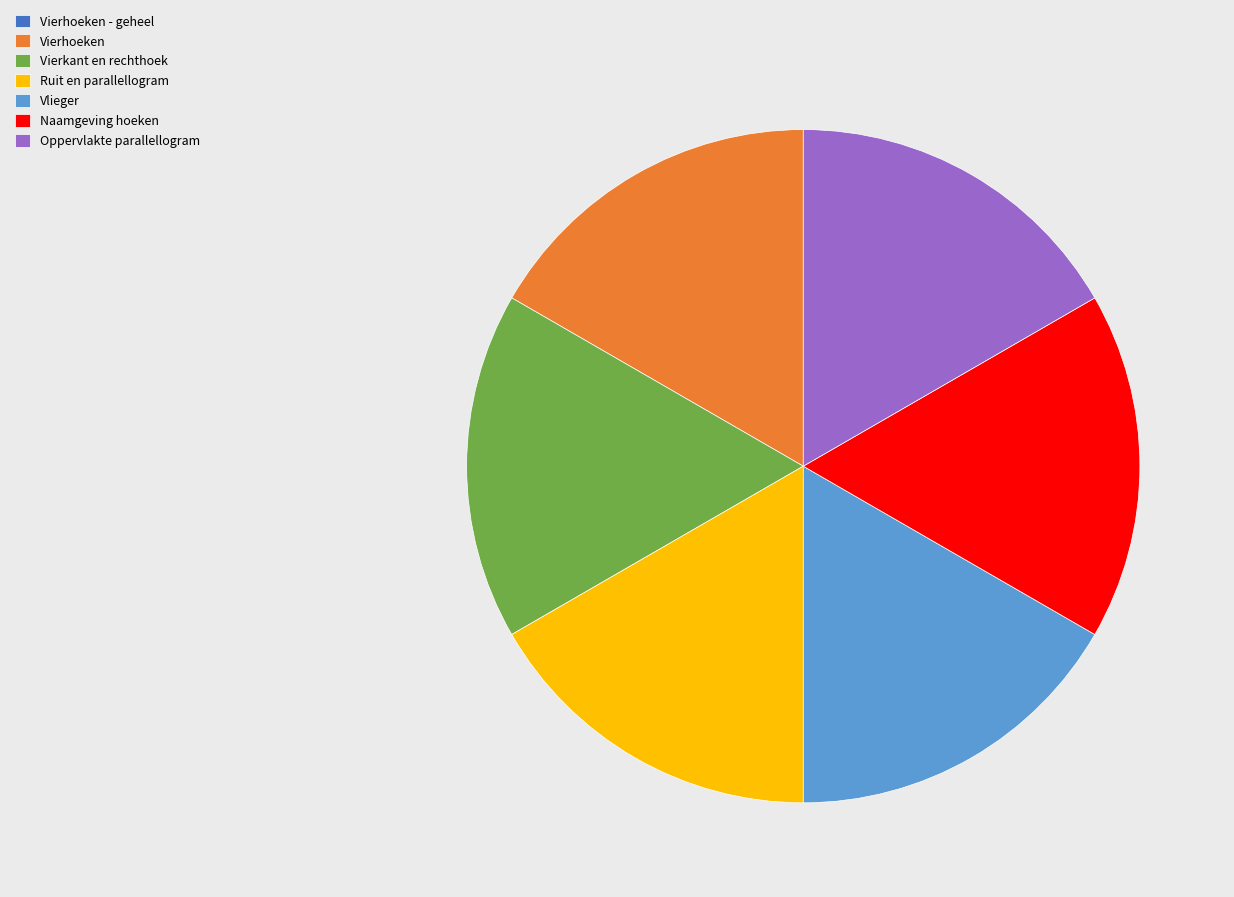

Do Vlieger and Naamgeving hoeken together represent more than half of the pie?

No